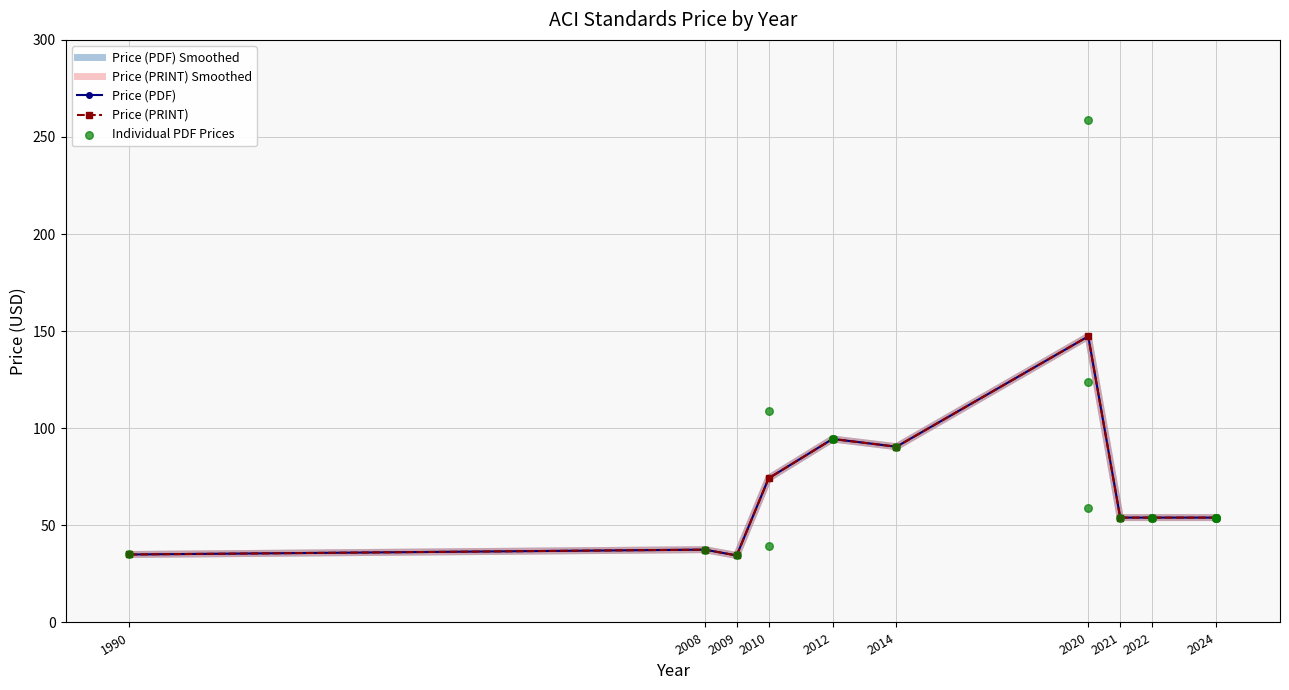

At how many categories does at least one series exceed 73?

4